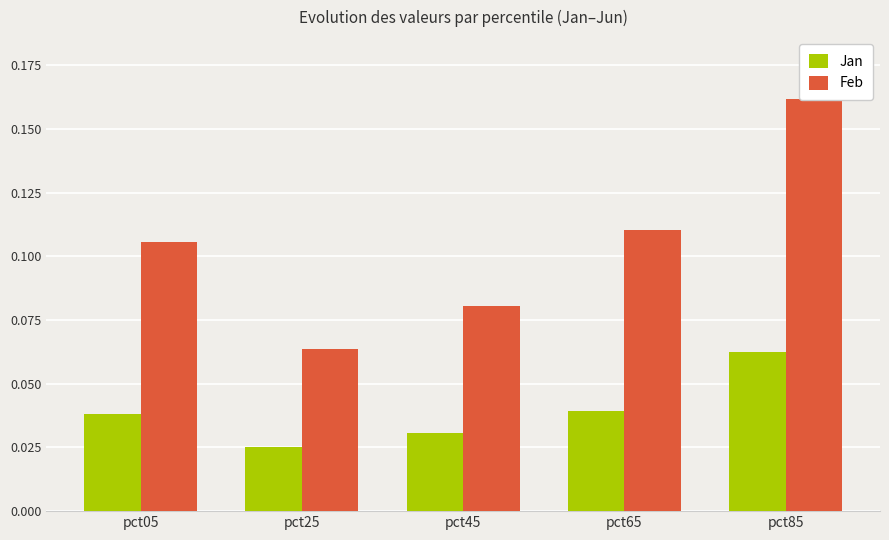

Which category has the highest value in the Jan series?

pct85